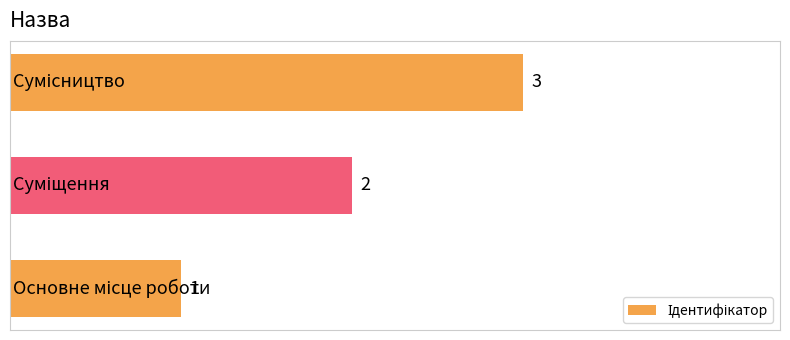

What is the greatest value displayed?

3